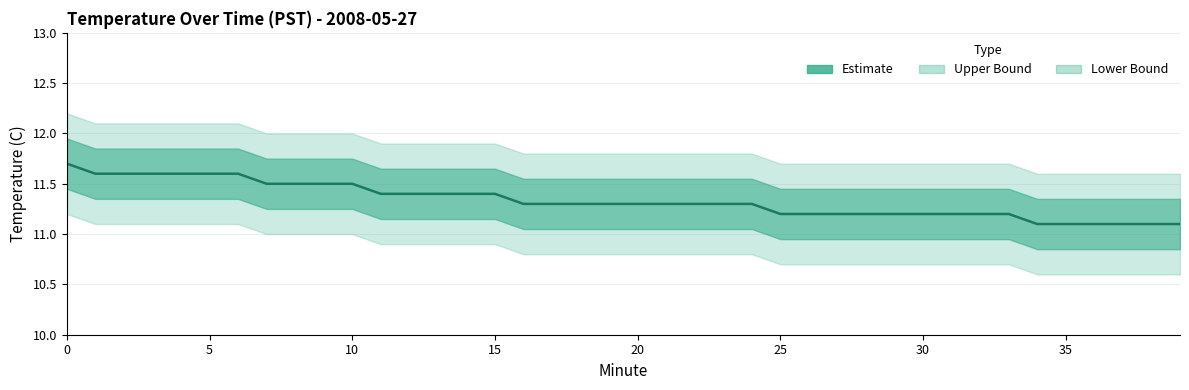

What is the average value?

11.3